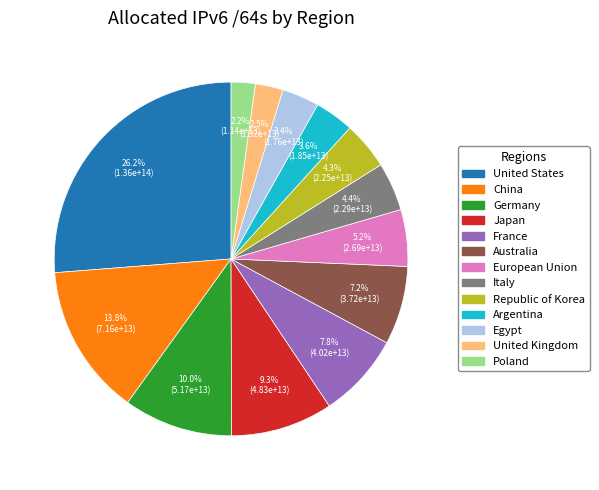

Is there any slice that represents more than half of the pie?

No